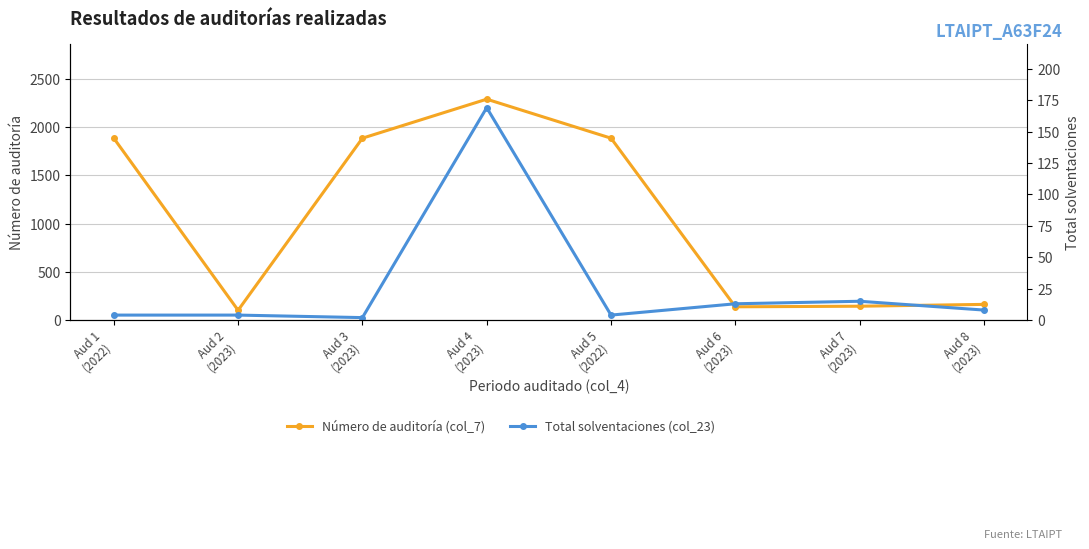

What is the spread (max minus min) of values at Aud 3
(2023)?

1882